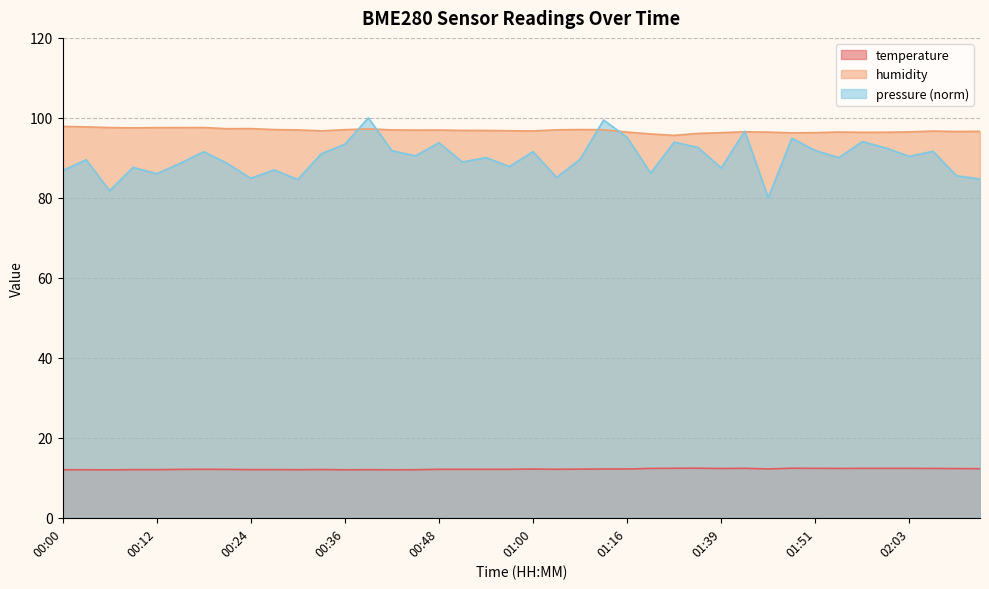

Does the chart display data point markers on the line(s)?

No